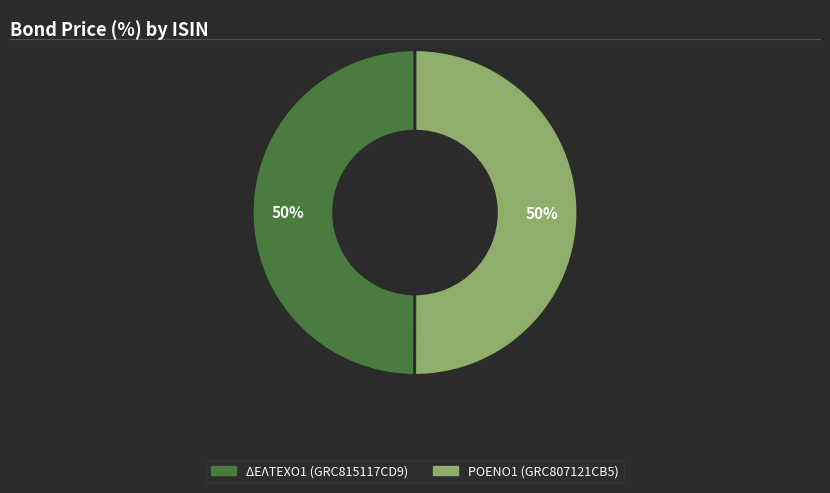

To the nearest percent, what is the average slice percentage?

50%